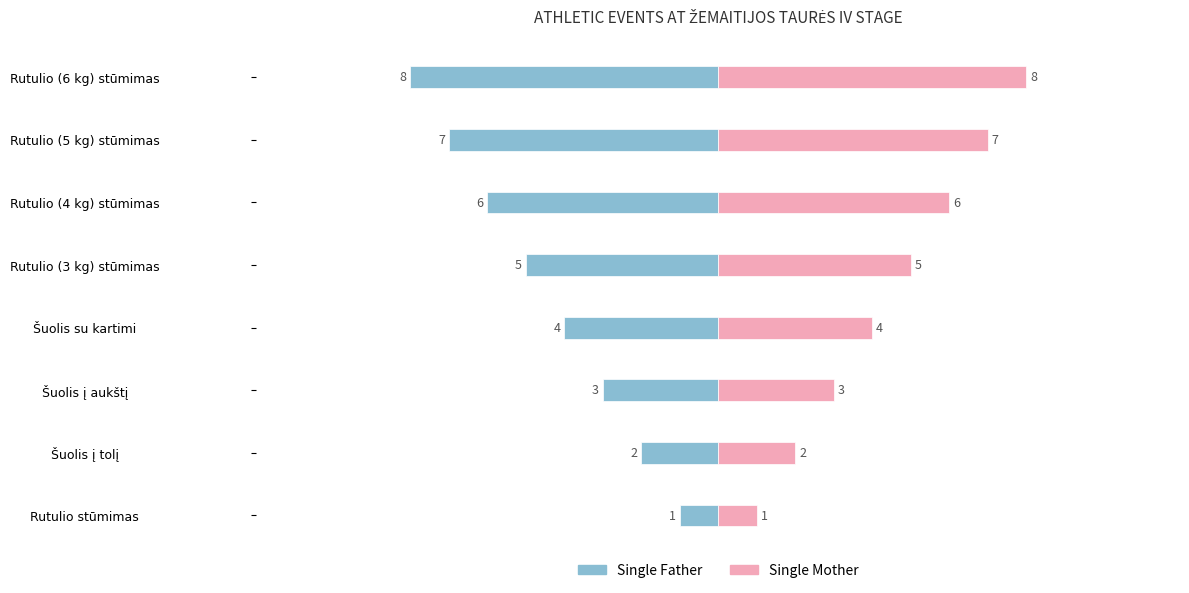

What is the difference between the maximum and minimum values in the Single Father series?

7